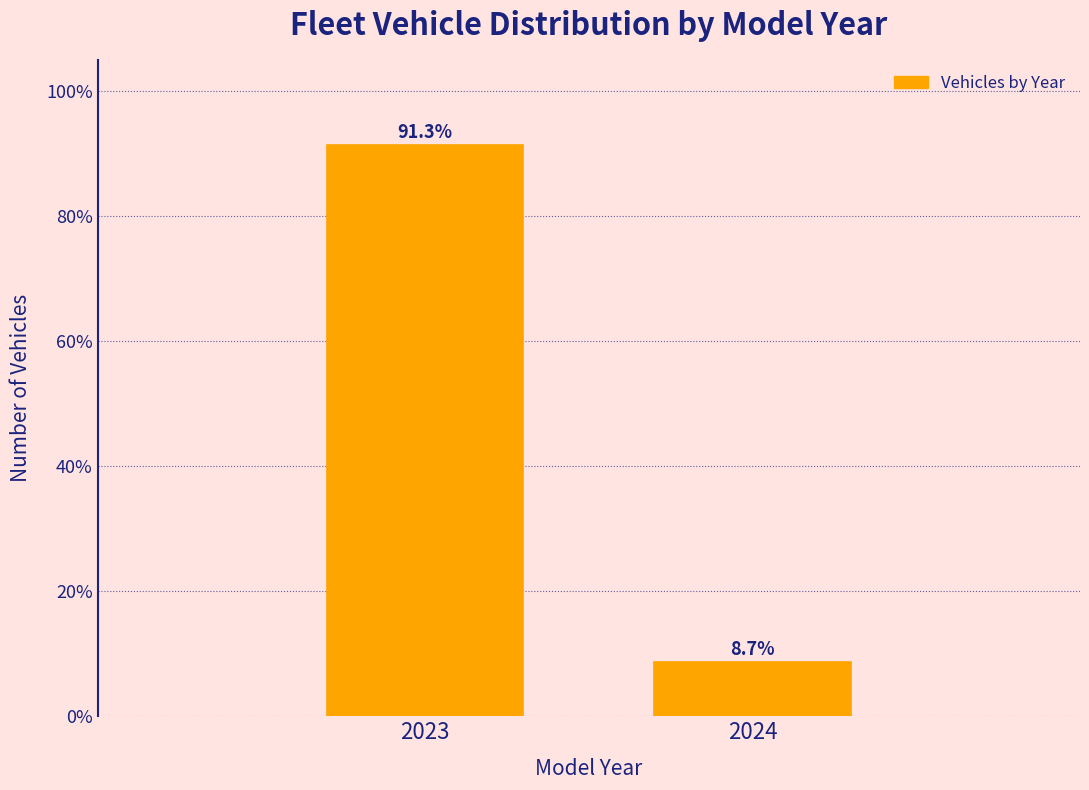

Reading left to right, list all the values displayed in this chart.

2023=91.3	2024=8.7